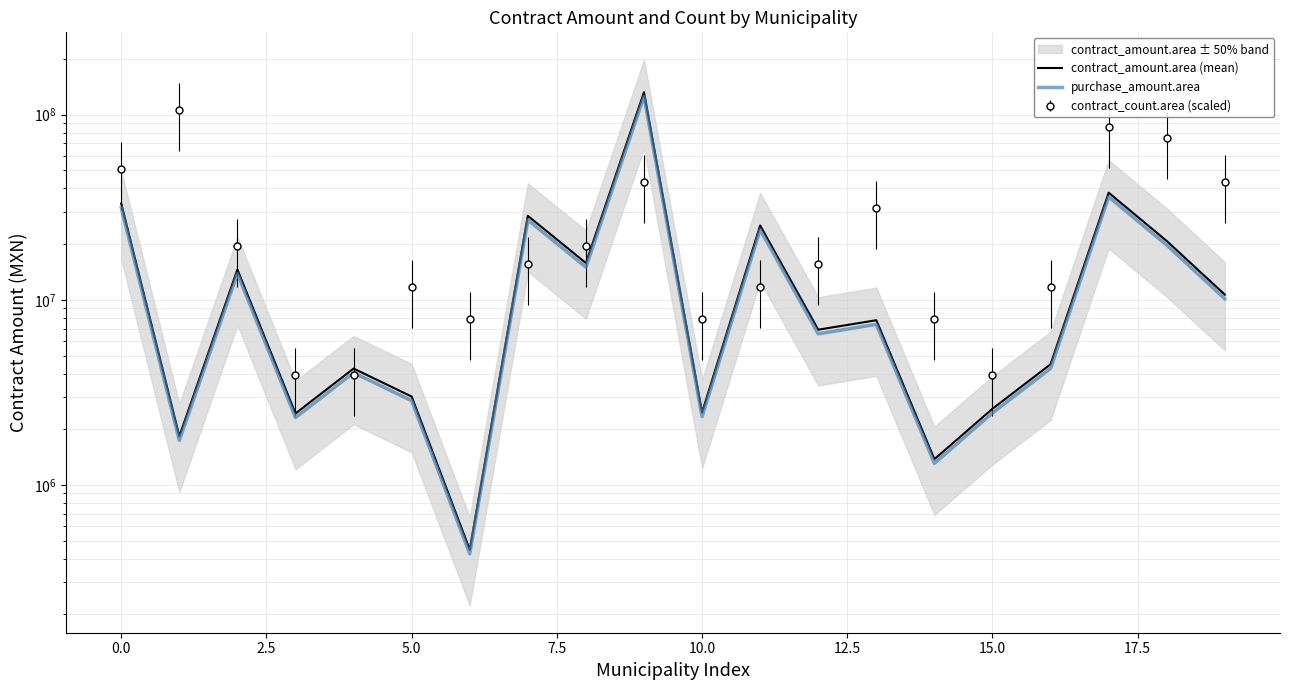

The purchase_amount.area series shows 10135478.7 at 19. True or false?

True